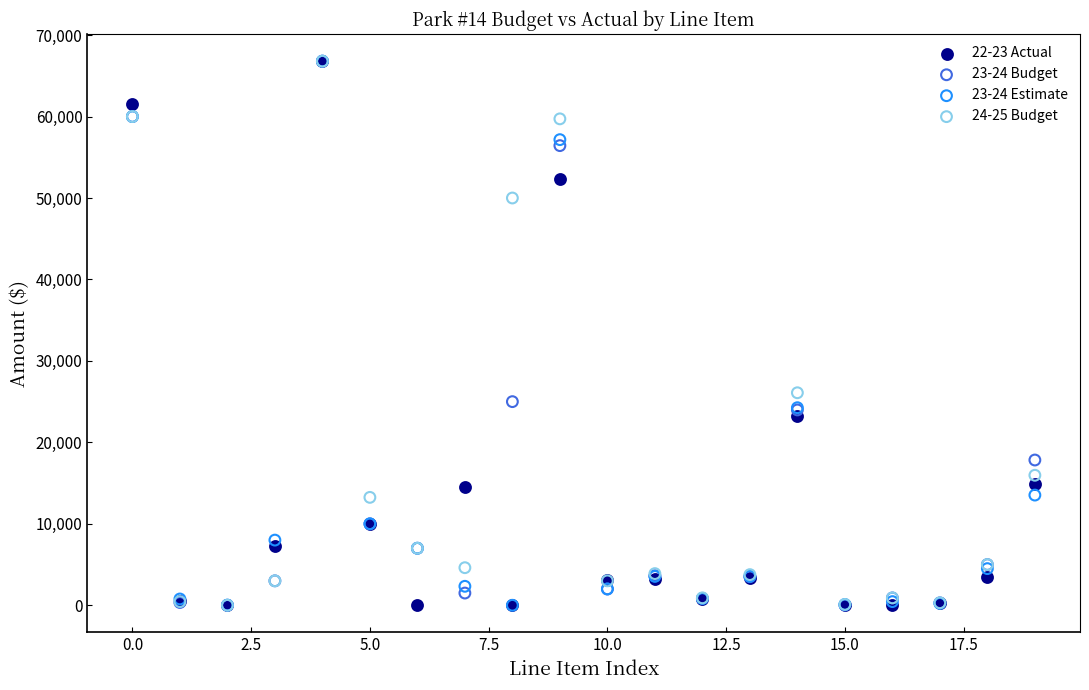

Across all series, what Y value is closest to 33400?

26090.0